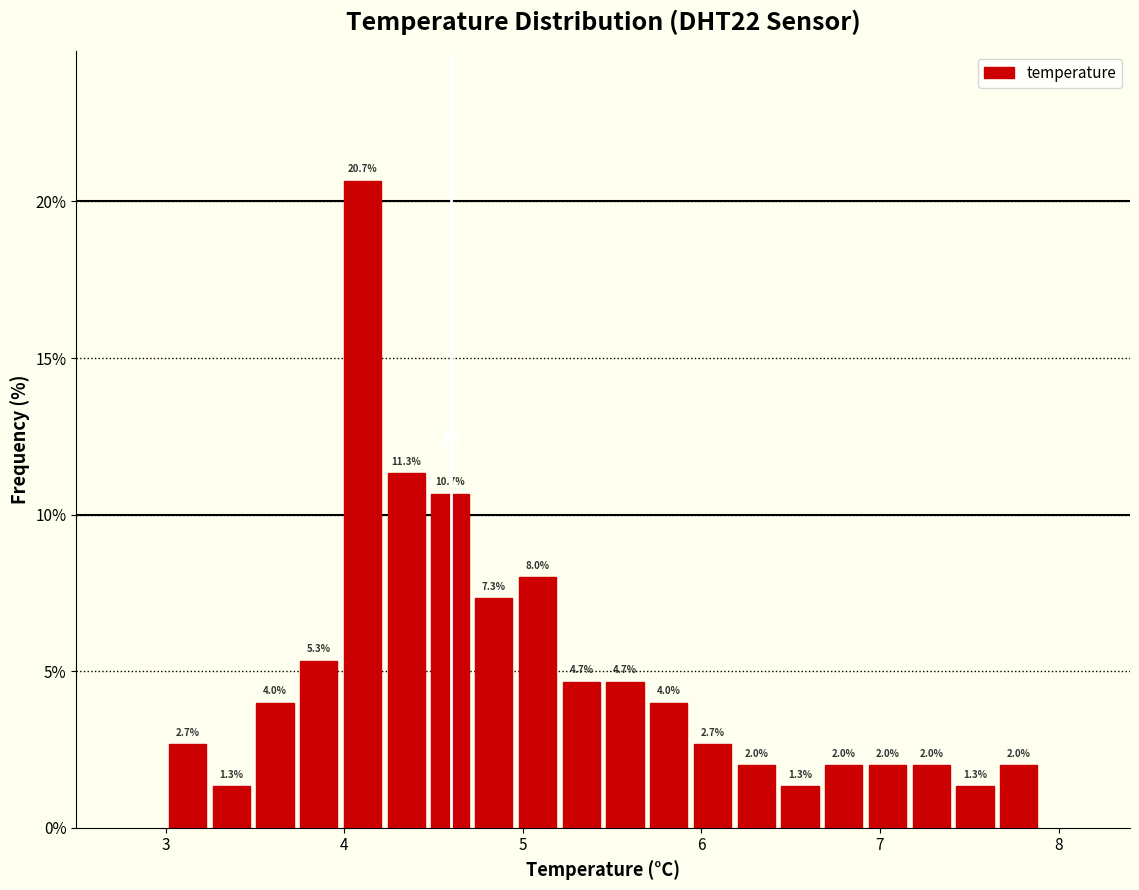

Read against the x-axis, roughly where is the centre of the tallest bar?

4.1